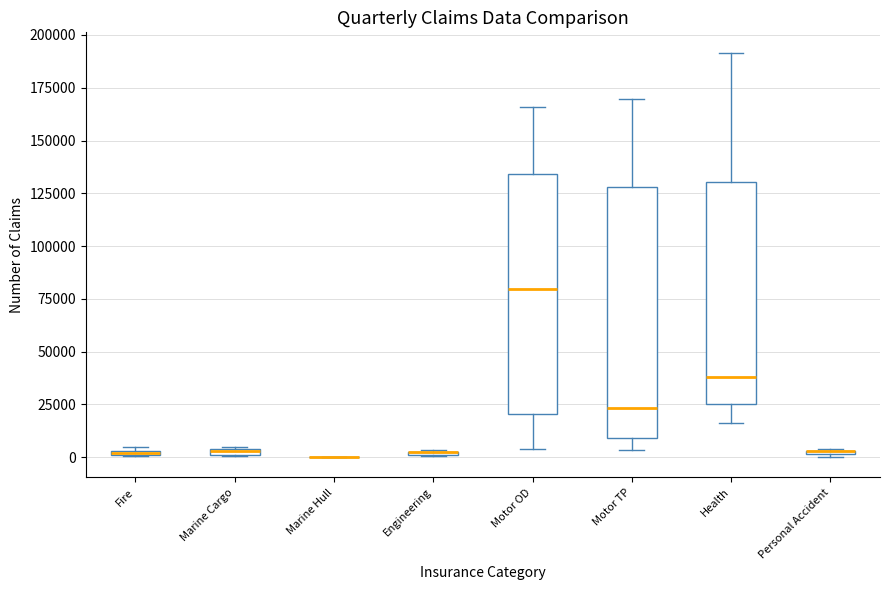

Where is the lower edge of the box for Health on the y-axis? The values are not printed on the chart, so give them approximately, as read against the axis.

25000